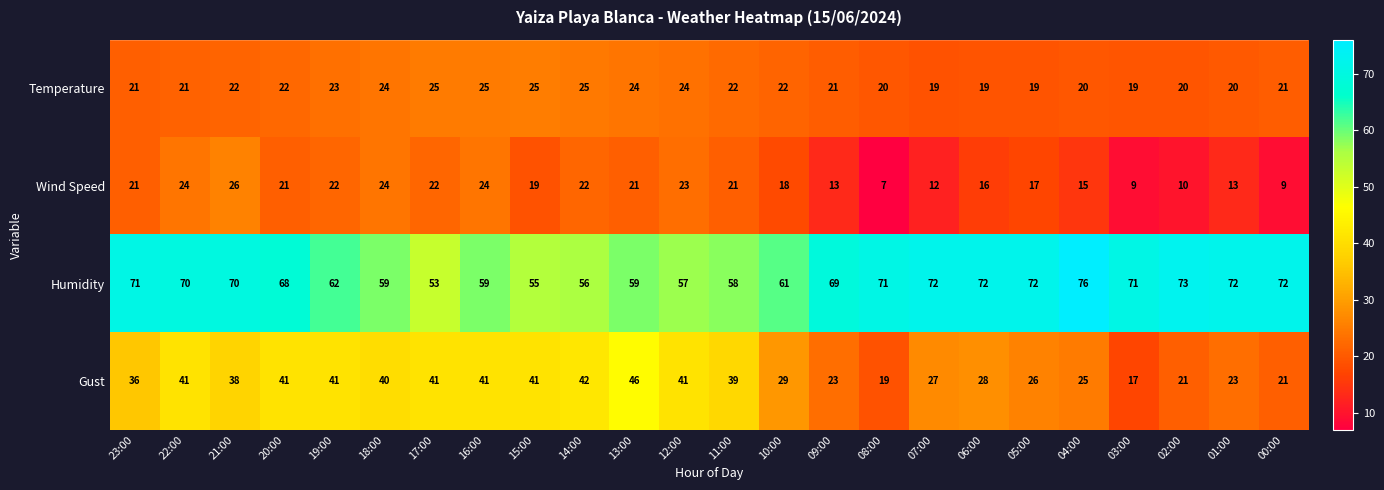

Between 19:00 and 04:00, which series saw the biggest shift?

Gust